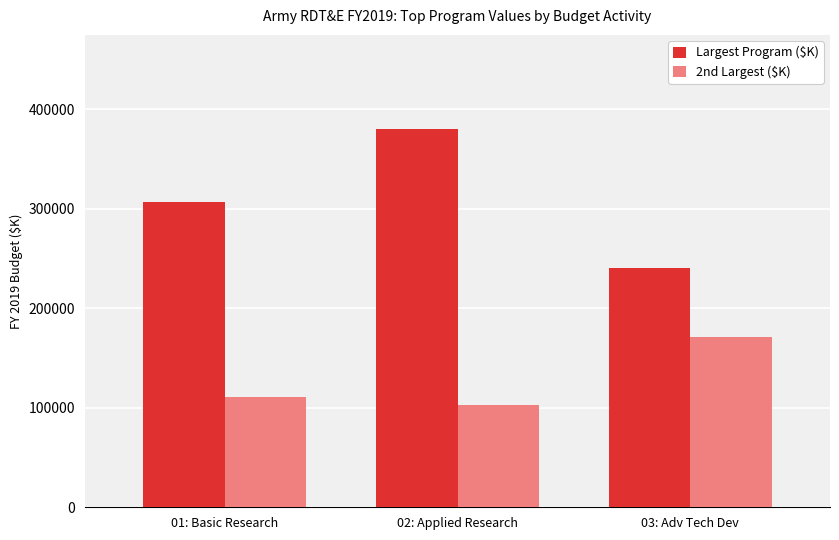

Does the chart contain any negative values?

No